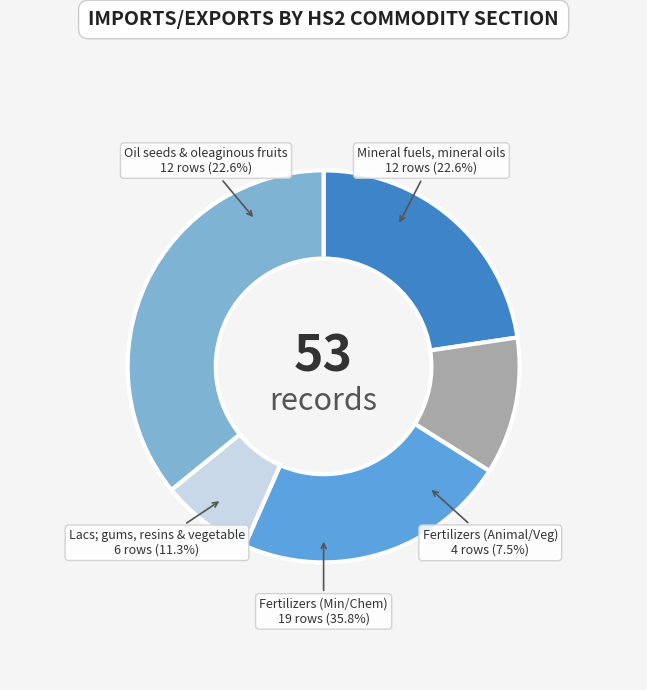

True or false: Mineral fuels, mineral oils and products accounts for 23% of the total.

True